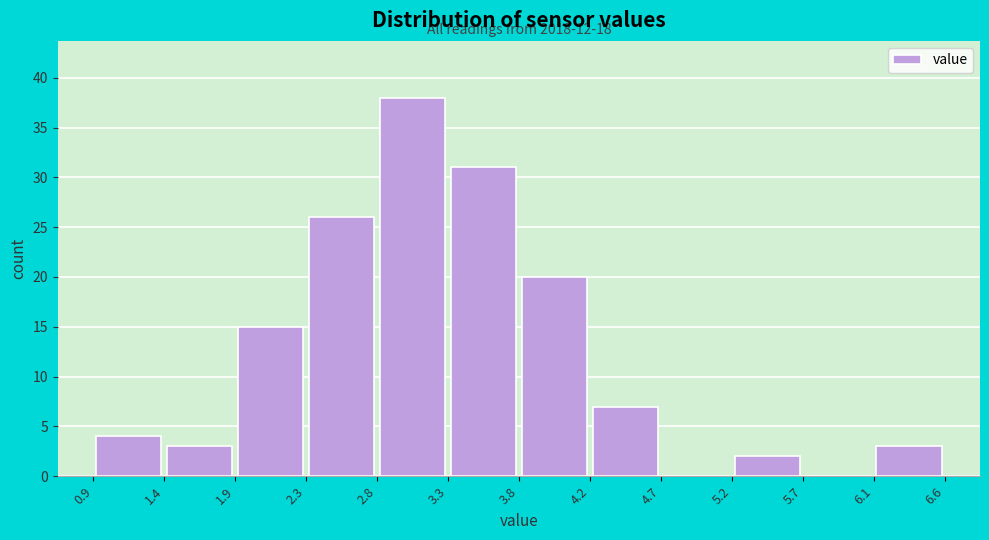

Over which range of the x-axis is the bar tallest?

2.8 to 3.3